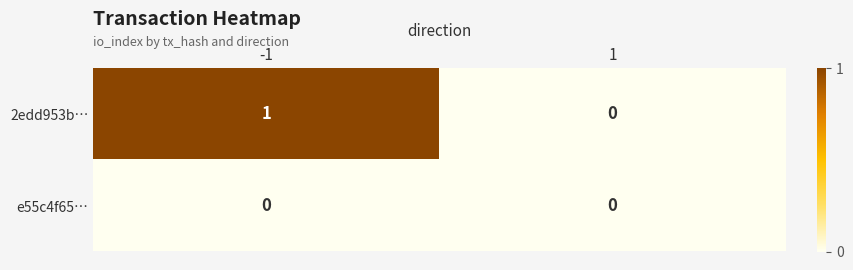

Which series has the largest total across all categories?

2edd953b…